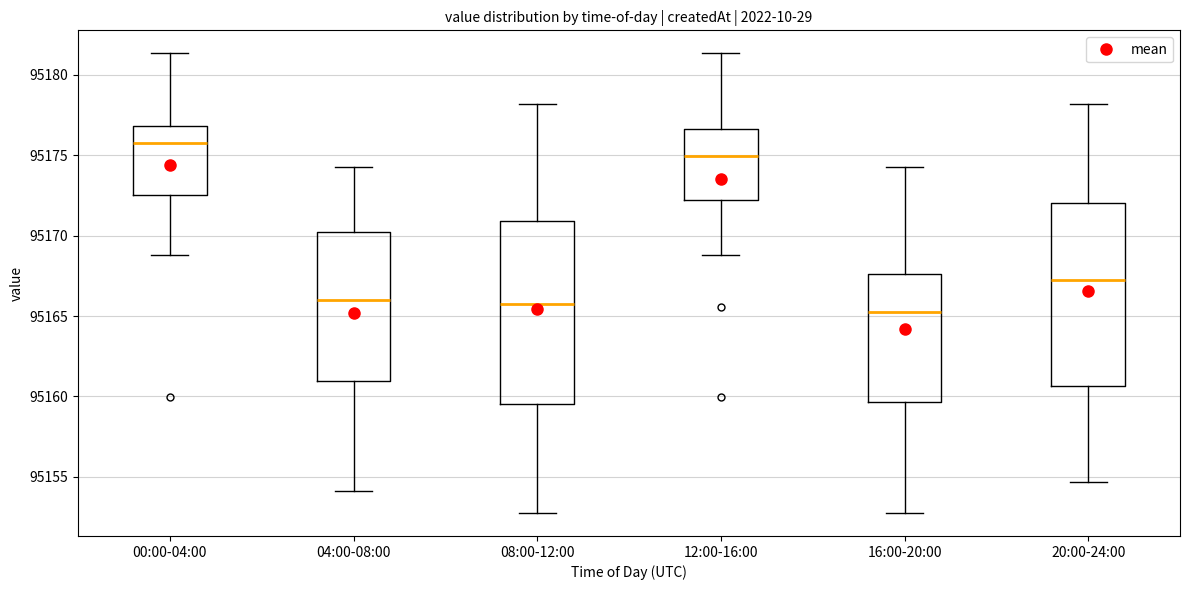

Reading left to right, transcribe this box plot: for each box, give where its median line is, the range the box spans, and where its two whiskers end, as read against the y-axis. The values are not printed on the chart, so give them approximately, as read against the axis.

00:00-04:00: median 95176.0, box 95172.5 to 95177.0, whiskers 95169.0 to 95181.5
04:00-08:00: median 95166.0, box 95161.0 to 95170.0, whiskers 95154.0 to 95174.5
08:00-12:00: median 95165.5, box 95159.5 to 95171.0, whiskers 95153.0 to 95178.0
12:00-16:00: median 95175.0, box 95172.0 to 95176.5, whiskers 95169.0 to 95181.5
16:00-20:00: median 95165.0, box 95159.5 to 95167.5, whiskers 95153.0 to 95174.5
20:00-24:00: median 95167.0, box 95160.5 to 95172.0, whiskers 95154.5 to 95178.0